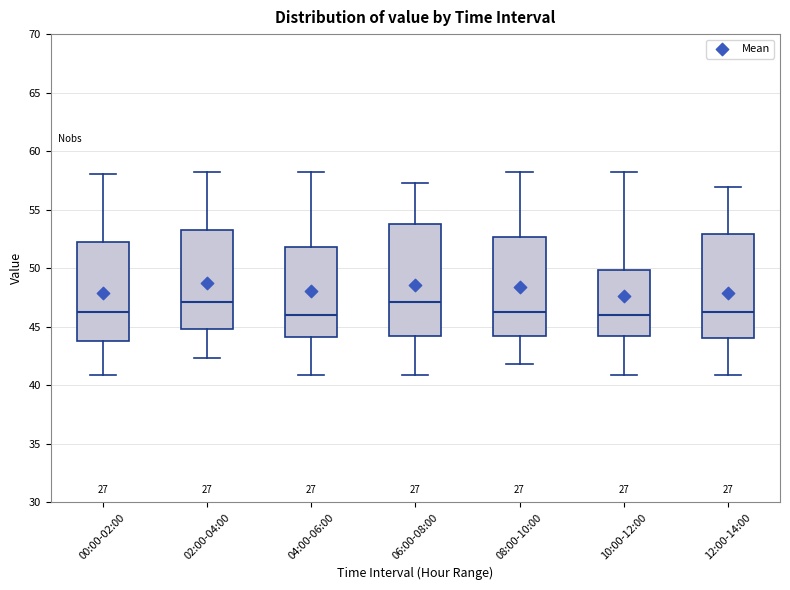

Reading left to right, transcribe this box plot: for each box, give where its median line is, the range the box spans, and where its two whiskers end, as read against the y-axis. The values are not printed on the chart, so give them approximately, as read against the axis.

00:00-02:00: median 46.0, box 44.0 to 52.5, whiskers 41.0 to 58.0
02:00-04:00: median 47.0, box 45.0 to 53.5, whiskers 42.5 to 58.0
04:00-06:00: median 46.0, box 44.0 to 52.0, whiskers 41.0 to 58.0
06:00-08:00: median 47.0, box 44.0 to 54.0, whiskers 41.0 to 57.5
08:00-10:00: median 46.0, box 44.0 to 52.5, whiskers 42.0 to 58.0
10:00-12:00: median 46.0, box 44.0 to 50.0, whiskers 41.0 to 58.0
12:00-14:00: median 46.0, box 44.0 to 53.0, whiskers 41.0 to 57.0